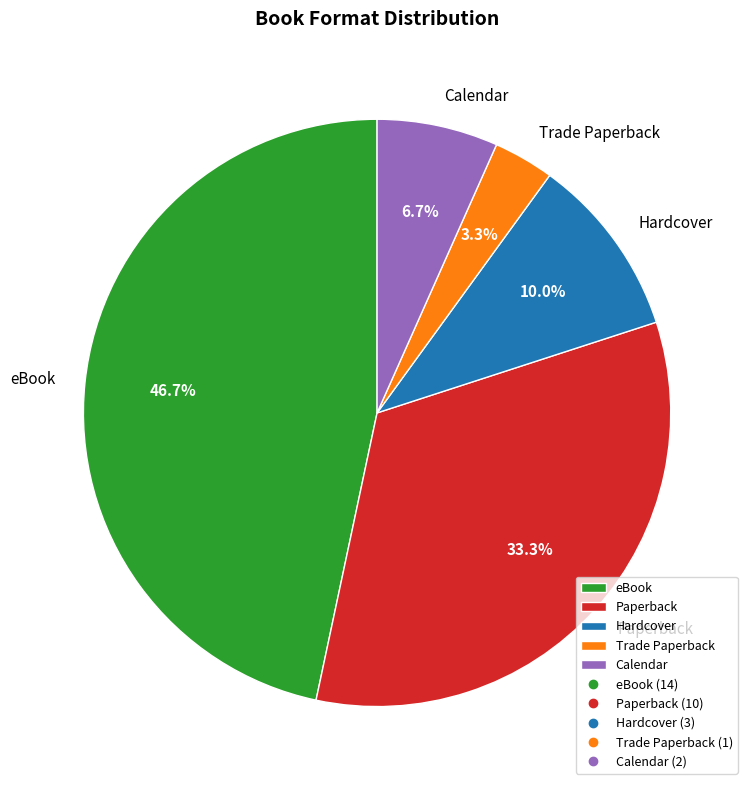

Which category has the biggest portion of the pie?

eBook